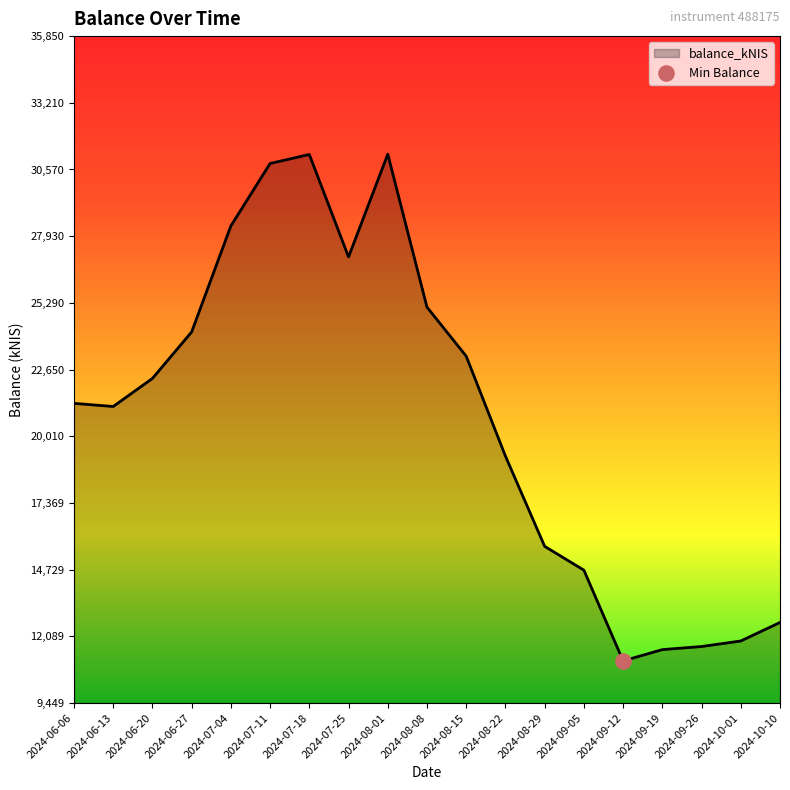

What is the ratio of the value at 2024-06-27 to the value at 2024-06-13?

1.1